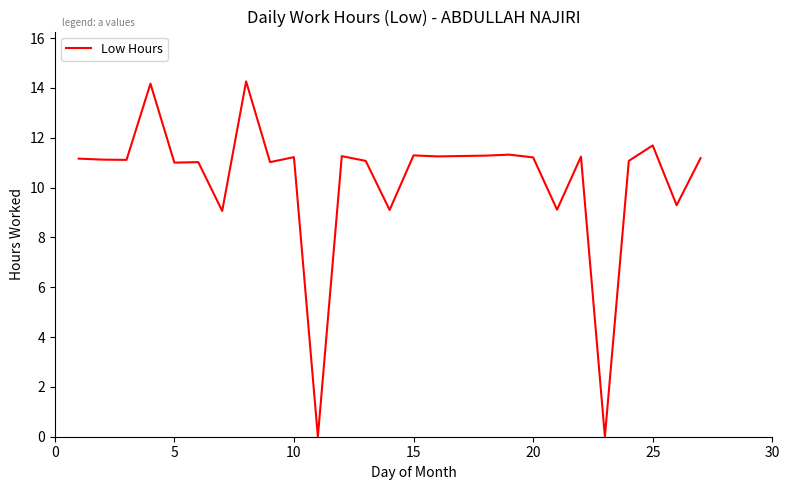

What is the difference between the maximum and minimum values?

14.3